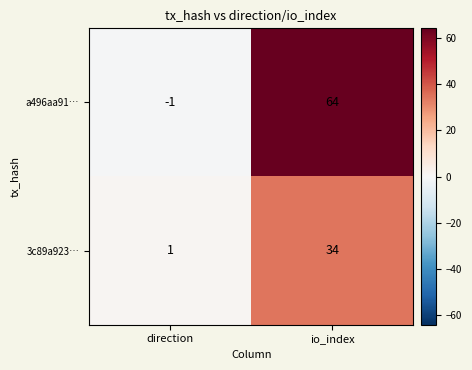

Reading right to left, transcribe all the data shown in this chart.

a496aa91…: 64	-1
3c89a923…: 34	1